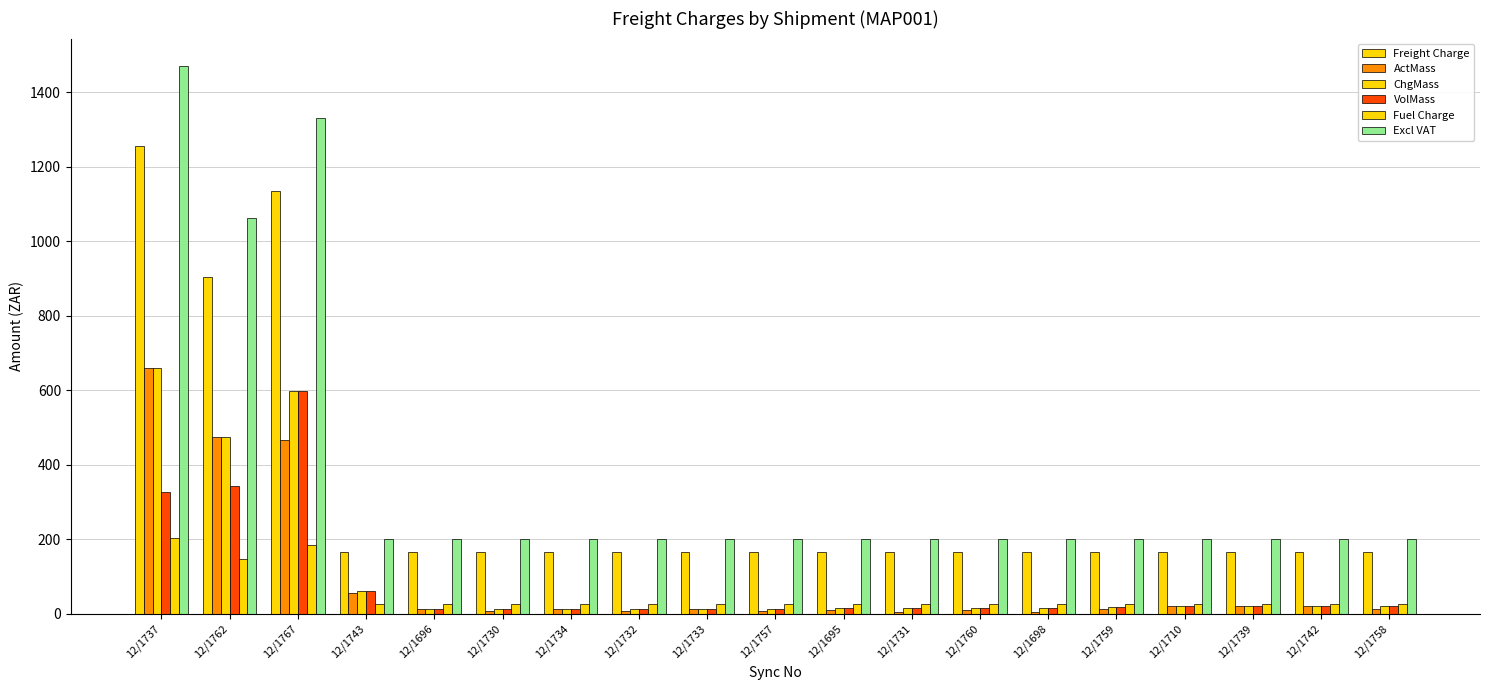

Which category has the lowest value in the VolMass series?

12/1696